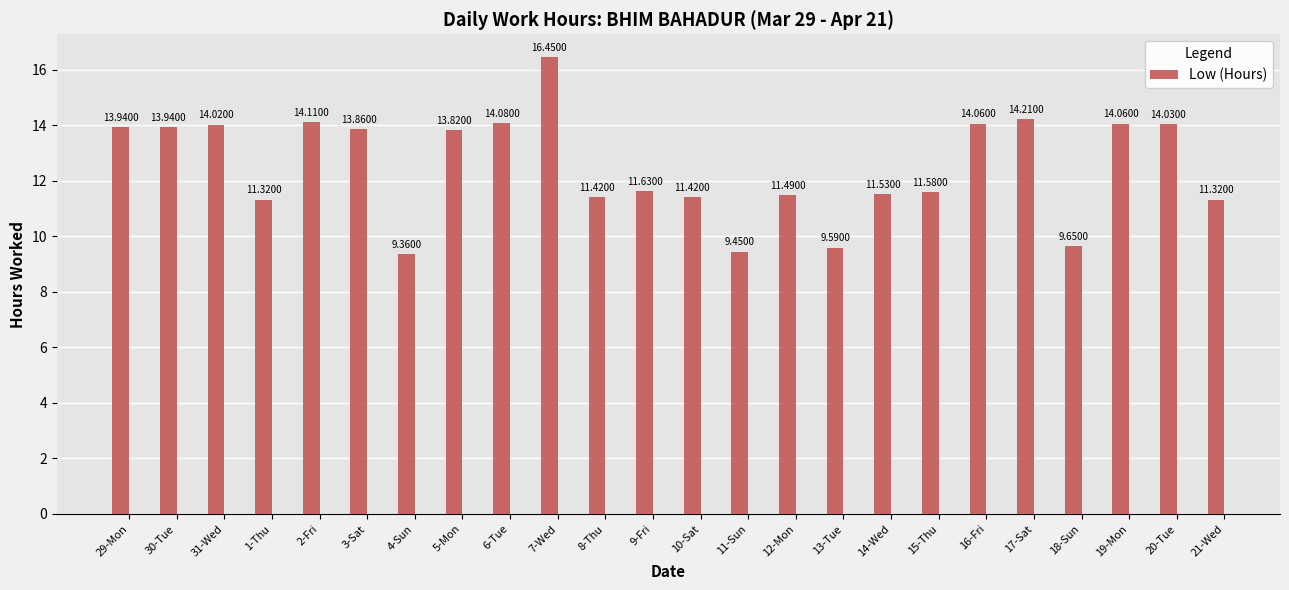

What is the ratio of the value at 31-Wed to the value at 6-Tue?

1.0